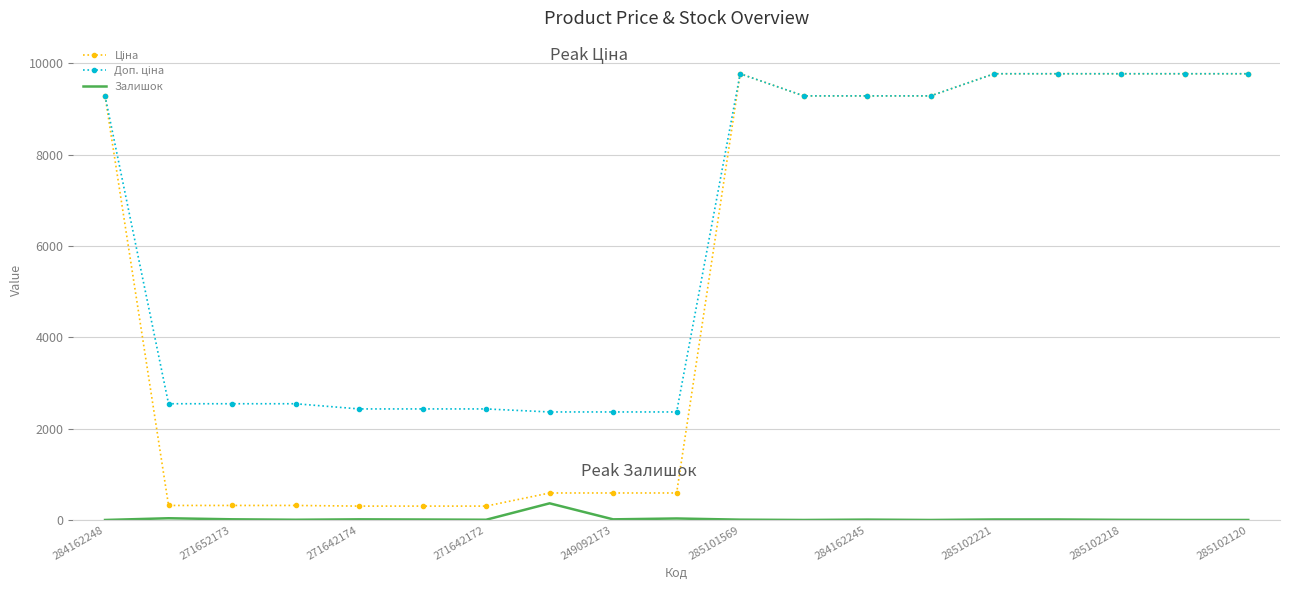

True or false: Залишок and Ціна intersect in this chart.

False